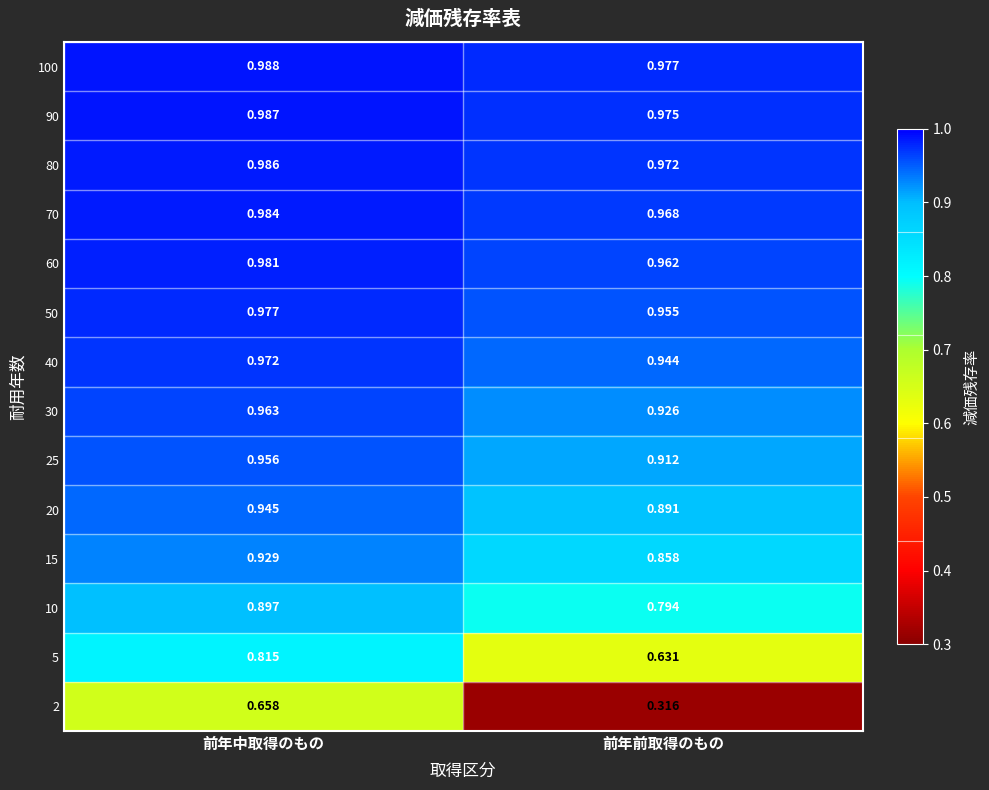

At which label does 2 reach its minimum?

前年前取得のもの